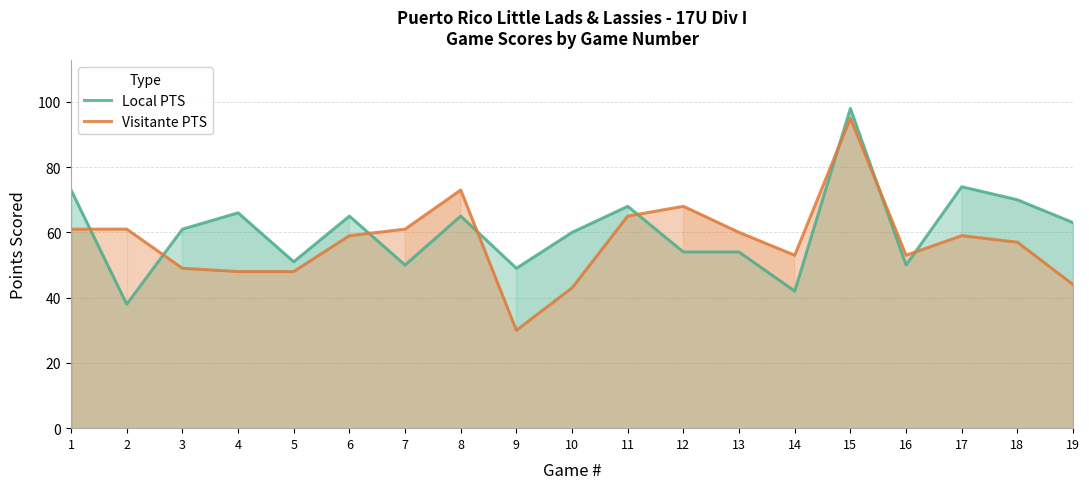

Is it true that Visitante PTS equals 44 at 19?

True